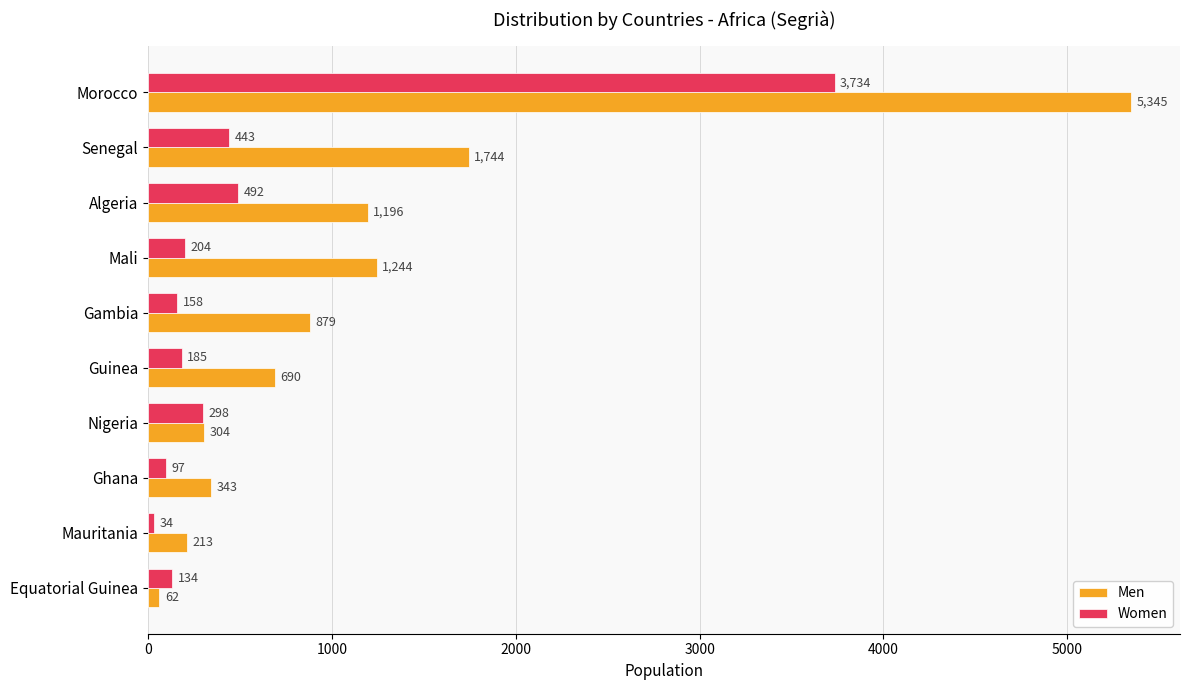

How many data points in Women are less than 204?

5